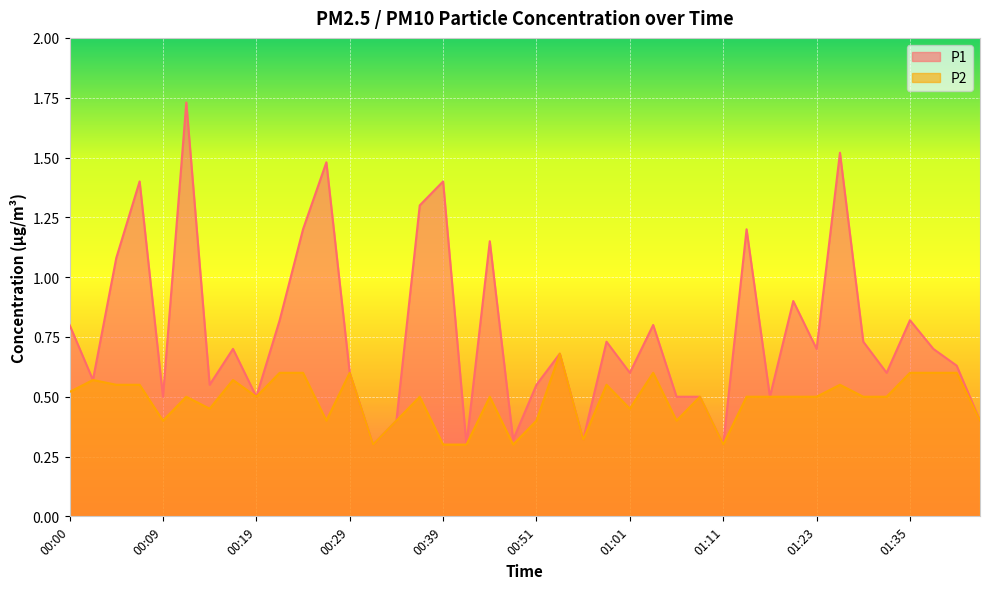

At which label does P1 reach its peak?

00:12